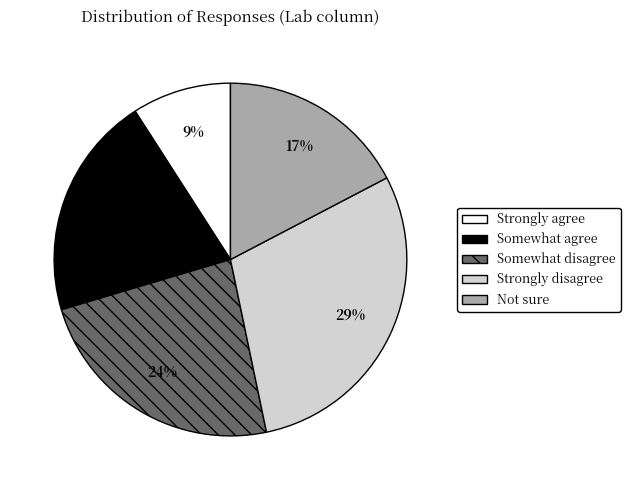

Is there a majority slice in this chart?

No